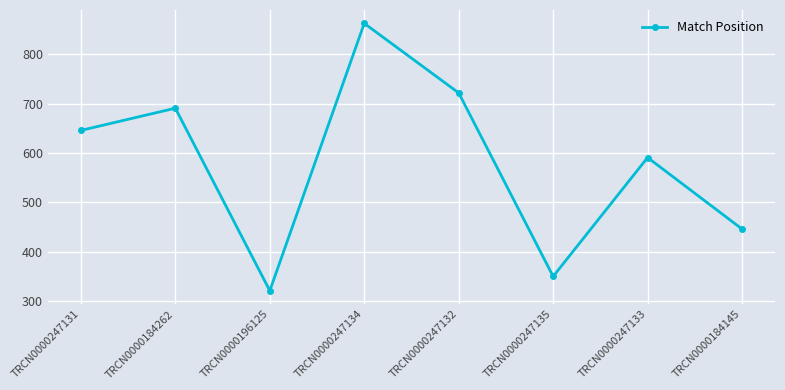

How many series are shown in this chart?

1